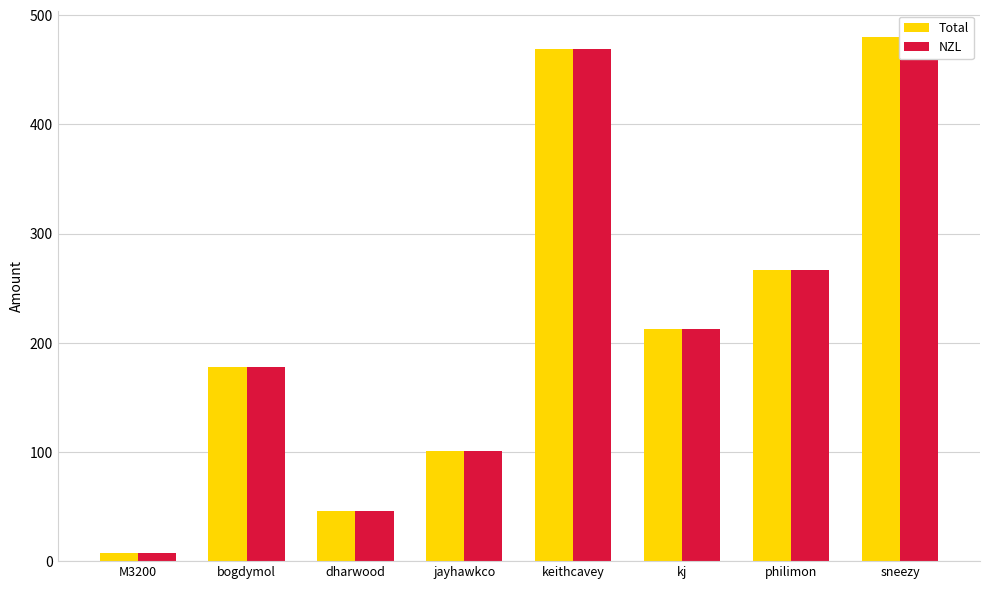

What is the label of the 1st bar from the right?

sneezy